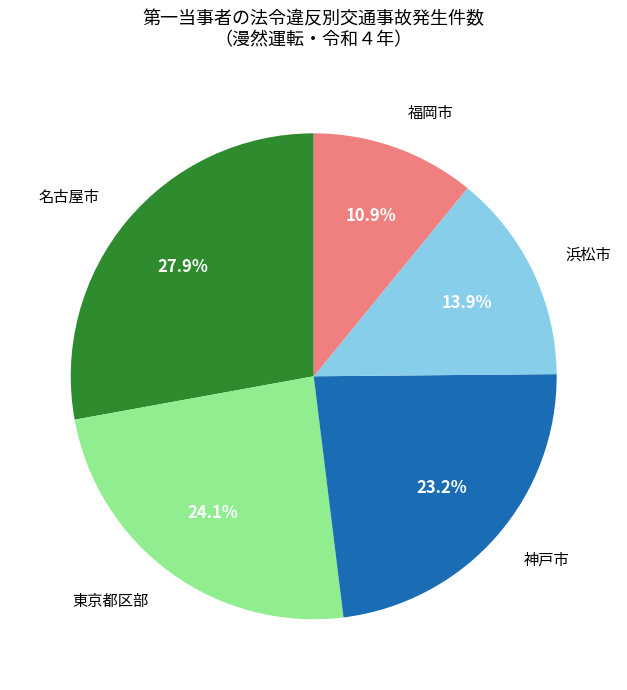

Which slice is the largest?

名古屋市